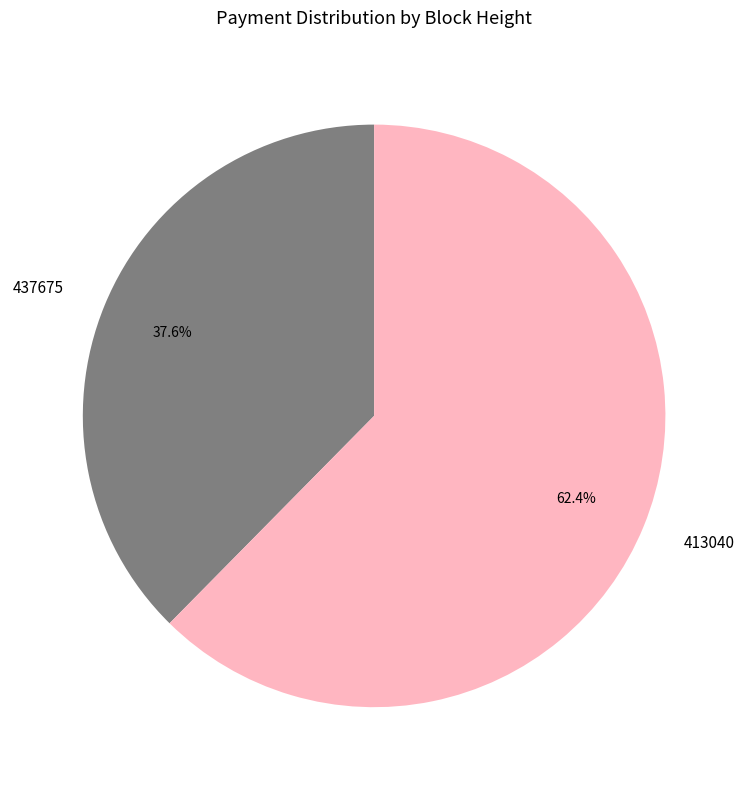

Is there a majority slice in this chart?

Yes